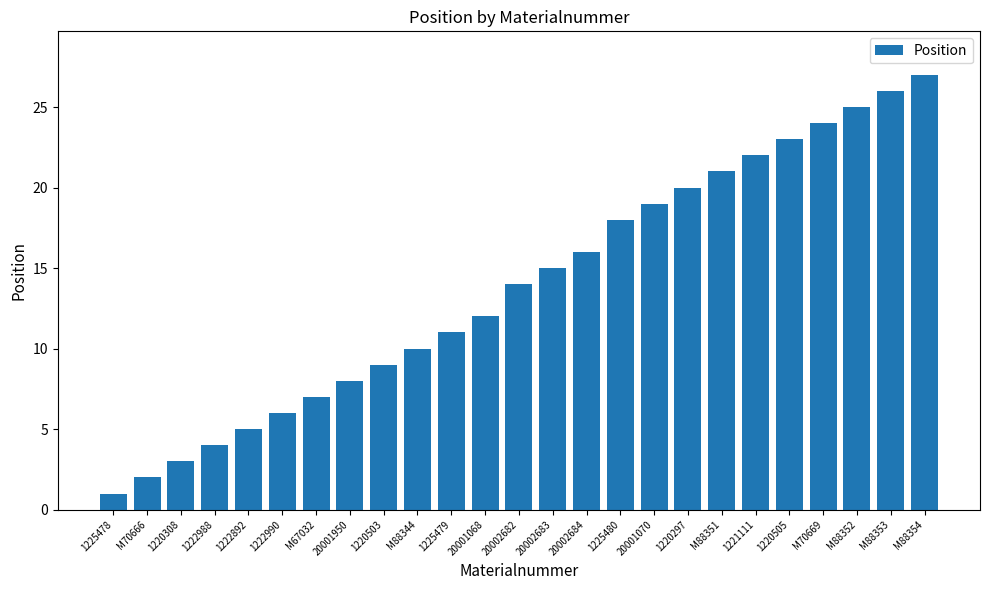

The value at 20002683 is 8. True or false?

False